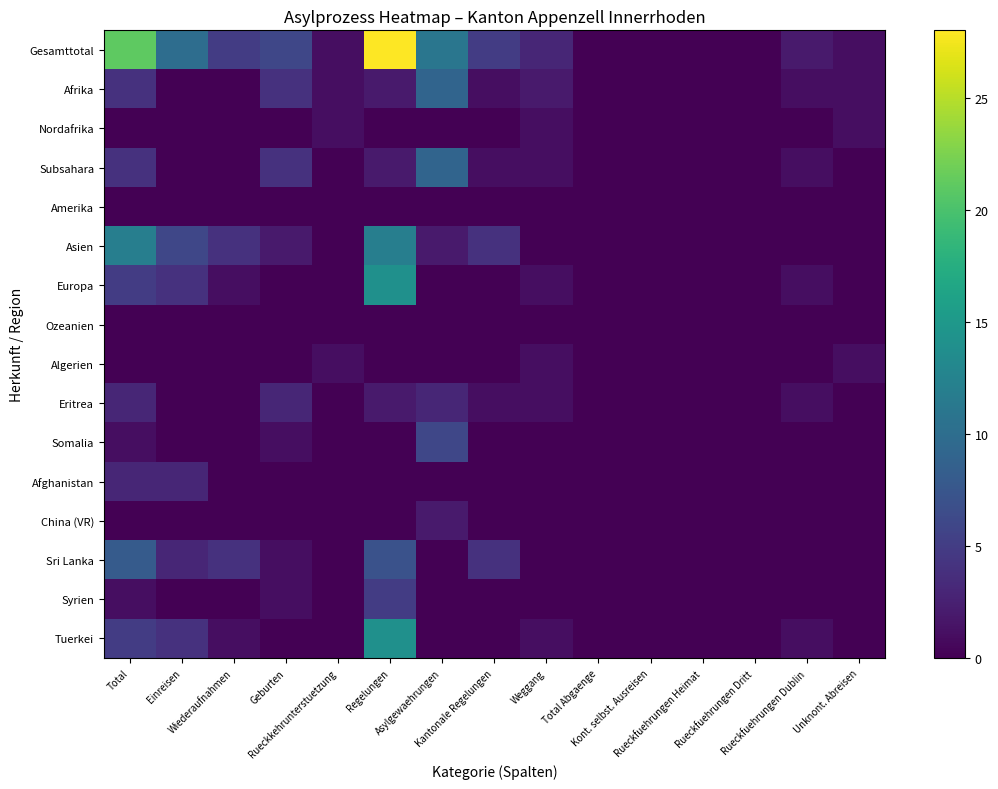

What is the total value across all series at Einreisen?

30